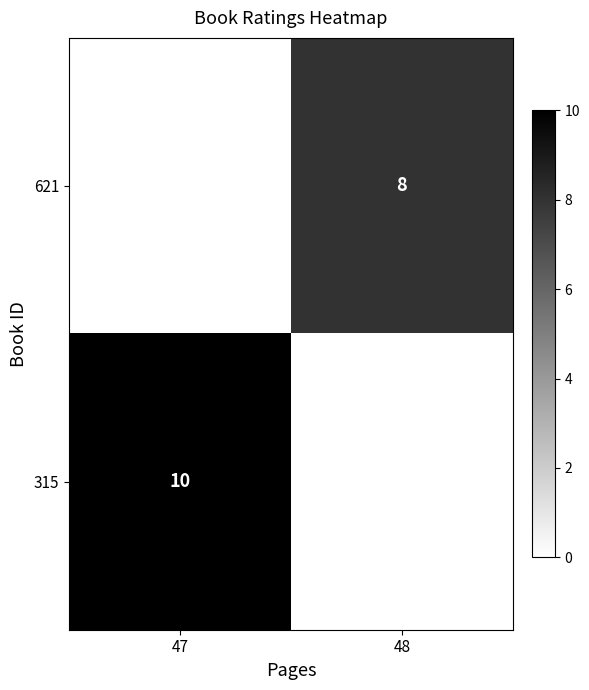

The 315 series shows 10 at 47. True or false?

True